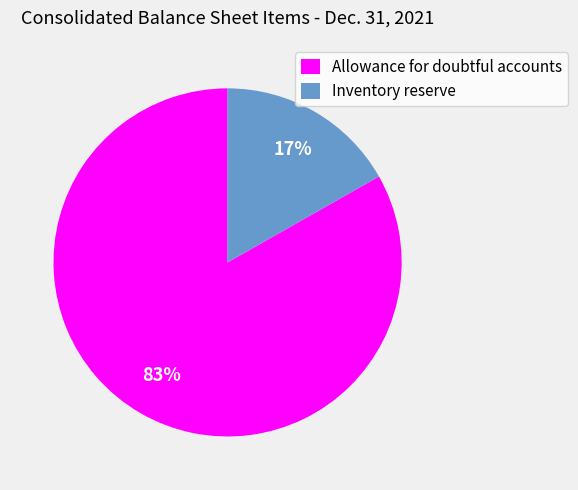

Is there any slice that represents more than half of the pie?

Yes